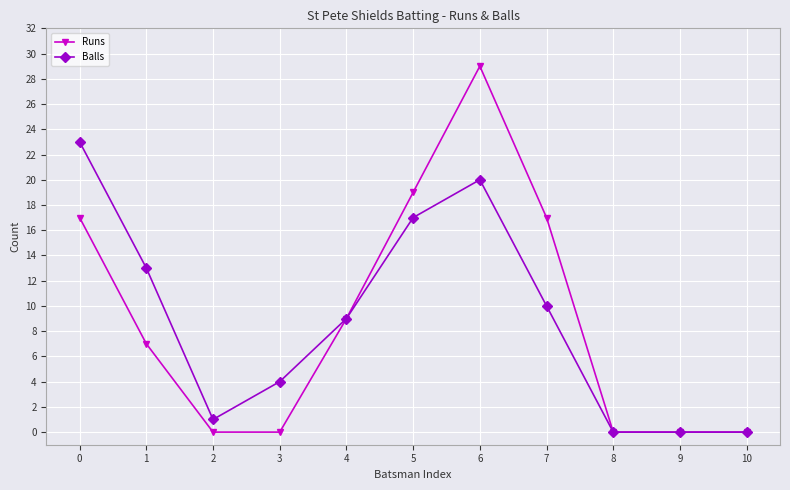

Rank the series by their maximum value, from highest to lowest.

Runs, Balls